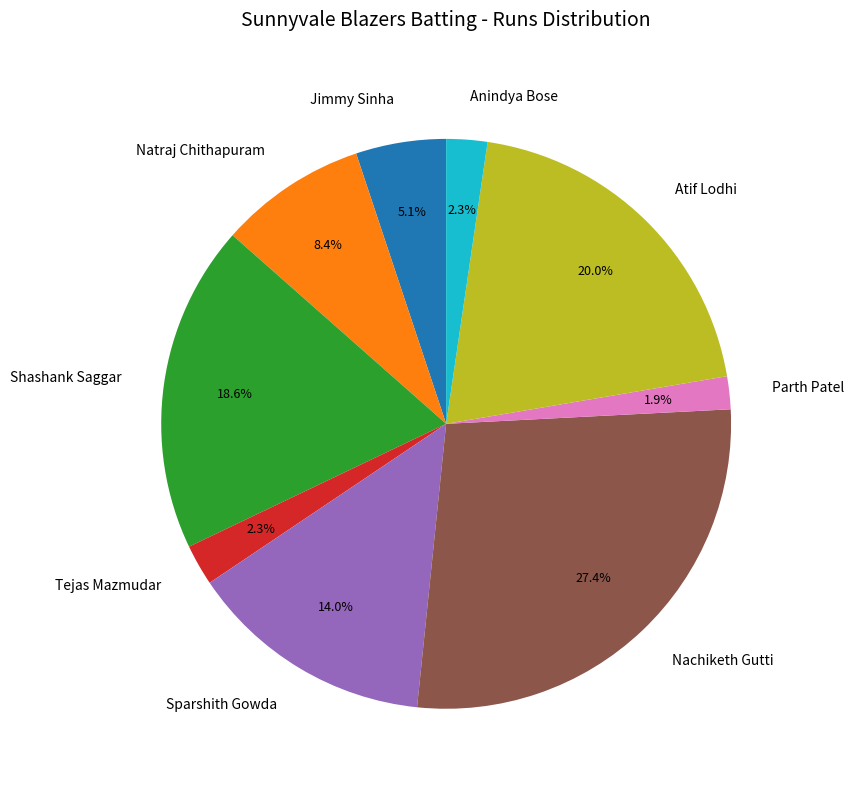

What is the largest slice in the pie chart?

Nachiketh Gutti